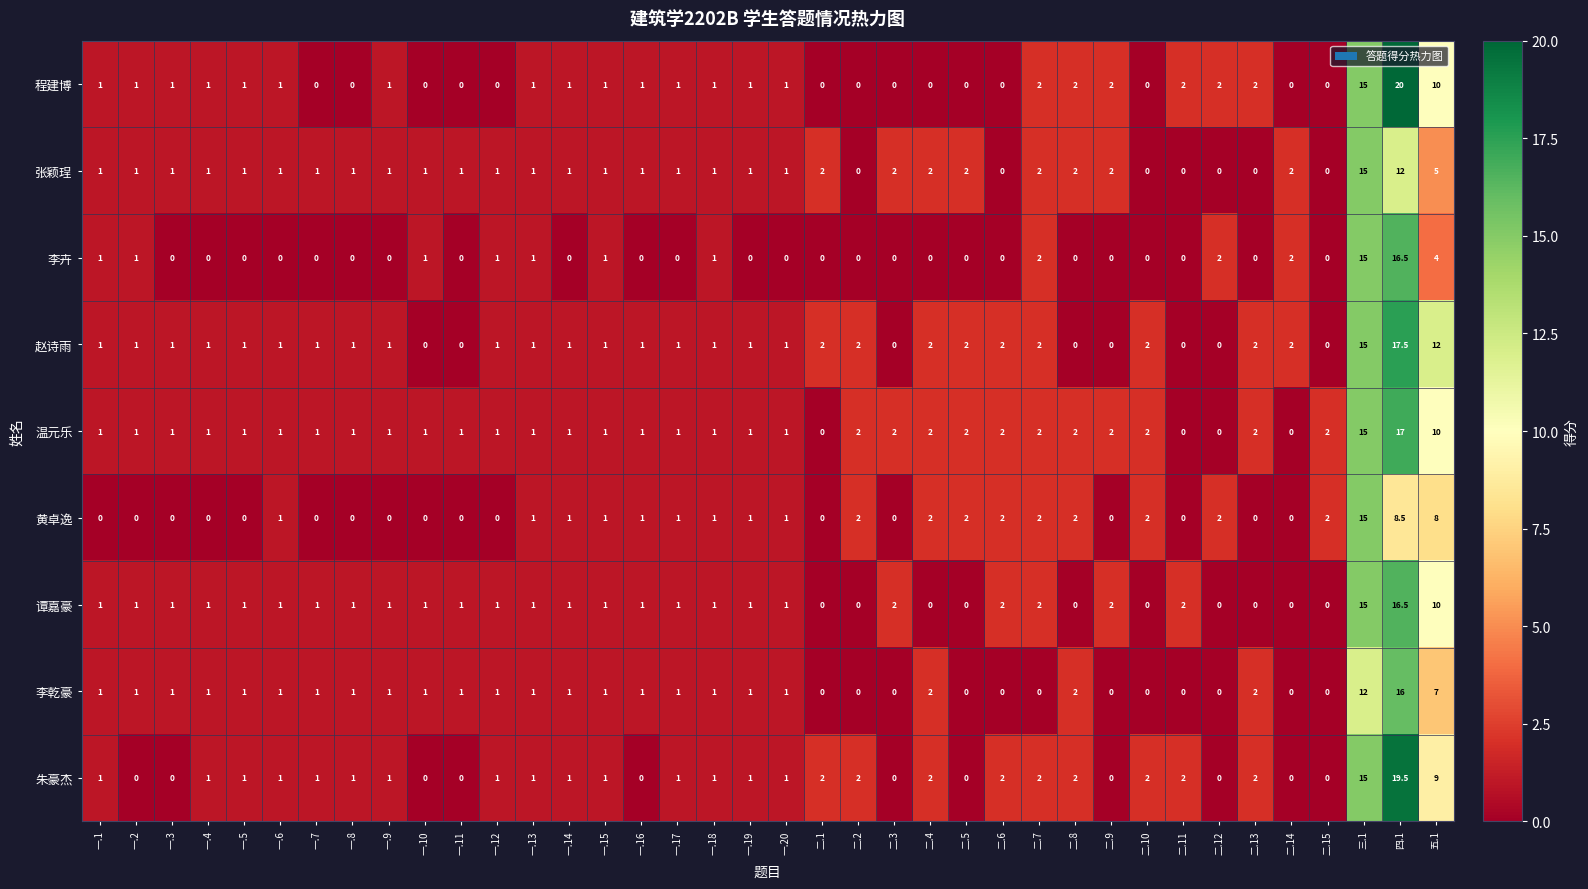

What value does the 谭嘉豪 series have at 一.18?

1.0